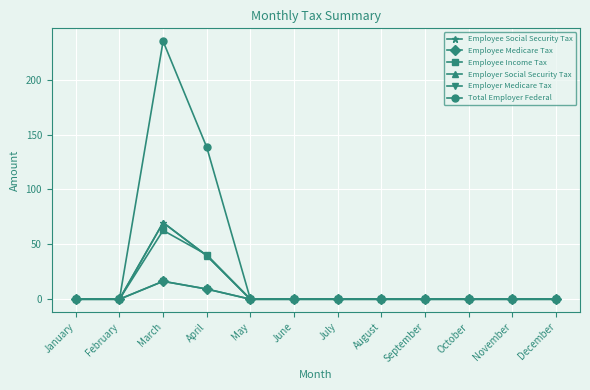

In Employer Medicare Tax, how many points are higher than both neighbors (excluding endpoints)?

1